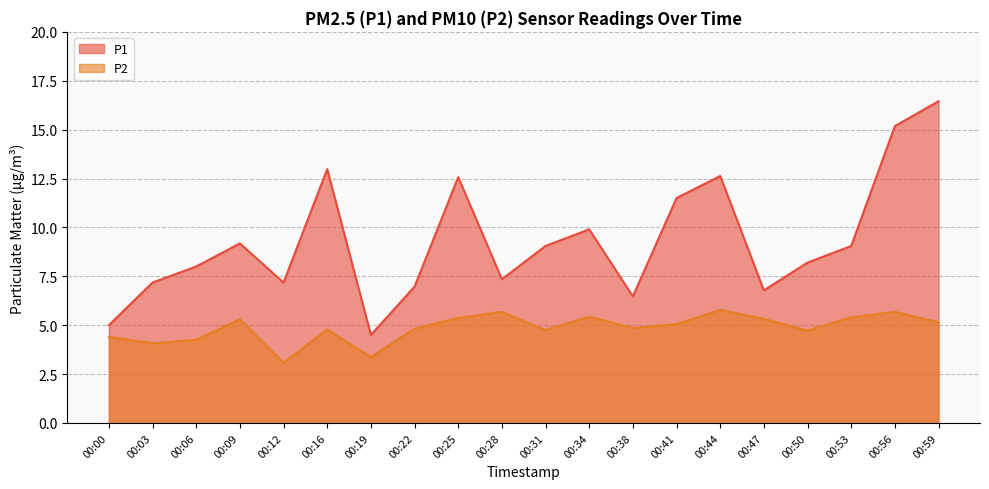

Reading right to left, extract all data points from this chart.

P1: 16.4	15.2	9.1	8.2	6.8	12.6	11.5	6.5	9.9	9.1	7.3	12.6	7.0	4.5	13.0	7.2	9.2	8.0	7.2	5.0
P2: 5.2	5.7	5.4	4.7	5.3	5.8	5.0	4.8	5.4	4.8	5.7	5.4	4.8	3.4	4.8	3.1	5.3	4.2	4.1	4.4